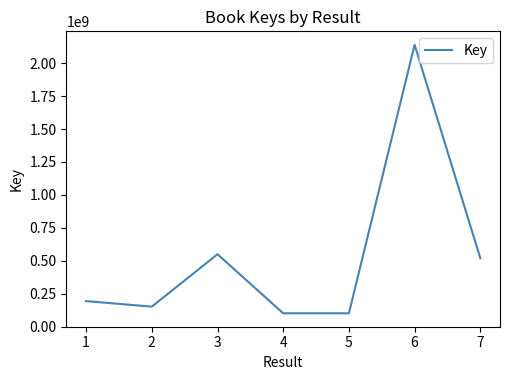

True or false: there are more than 0 points higher than both neighbors.

True